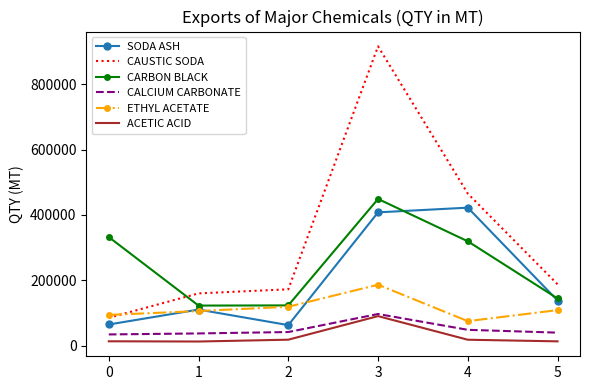

True or false: CAUSTIC SODA has more than 2 interior local peaks.

False